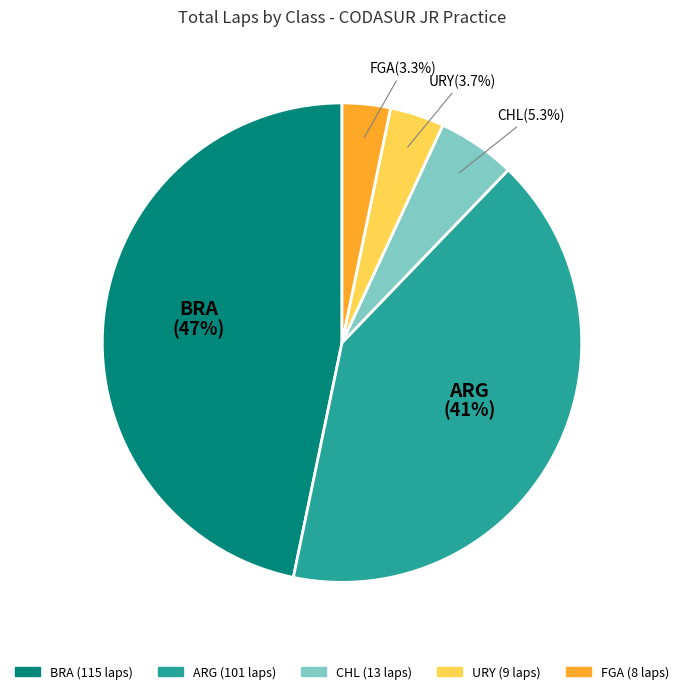

Does any single category account for the majority?

No